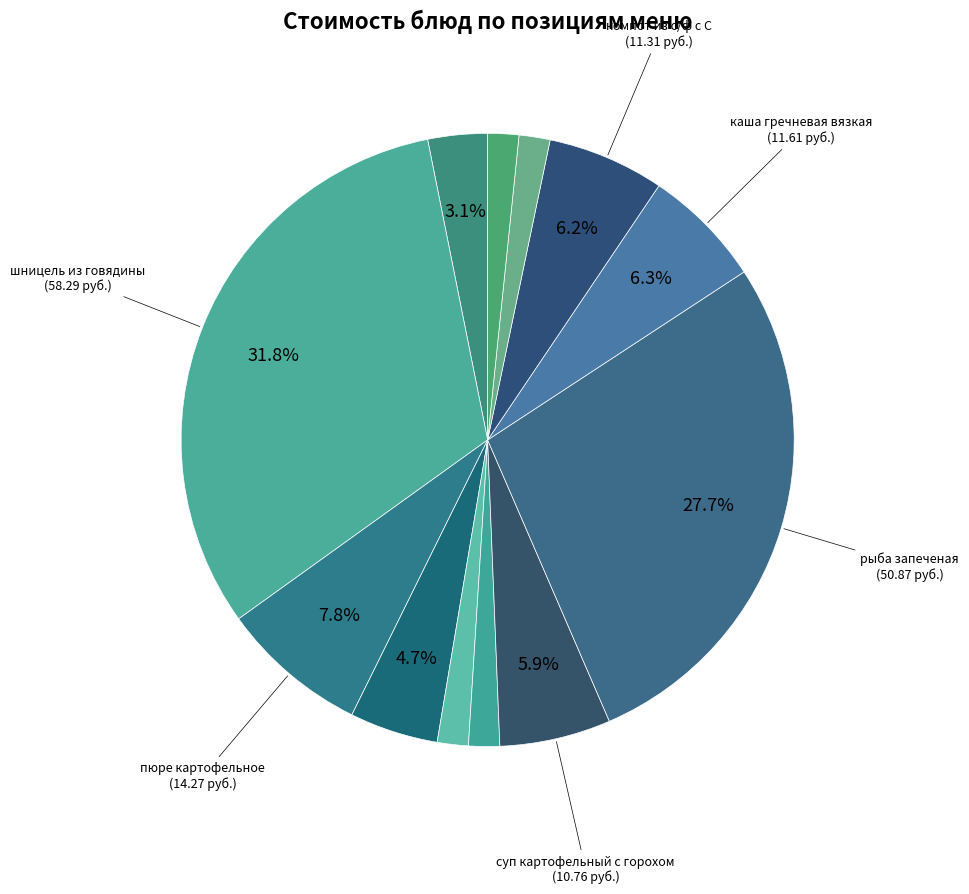

How many segments does this pie chart have?

12